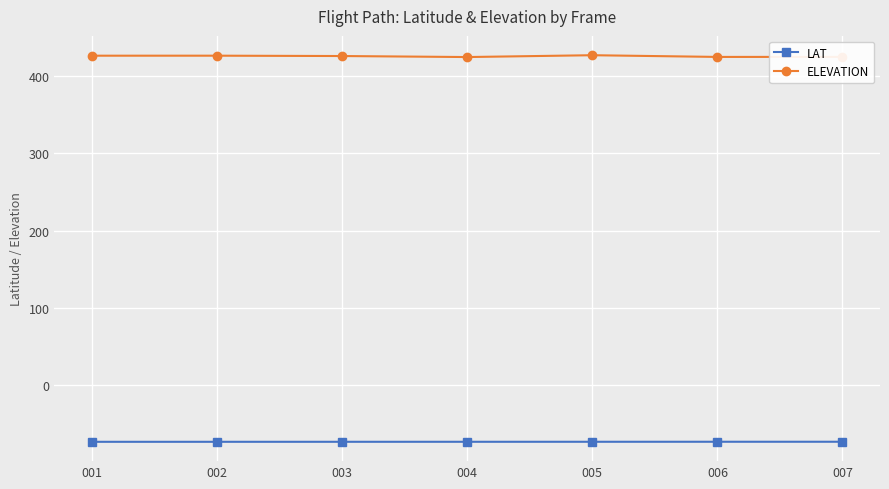

What is the value of the ELEVATION point at the 1st from the left?

426.5